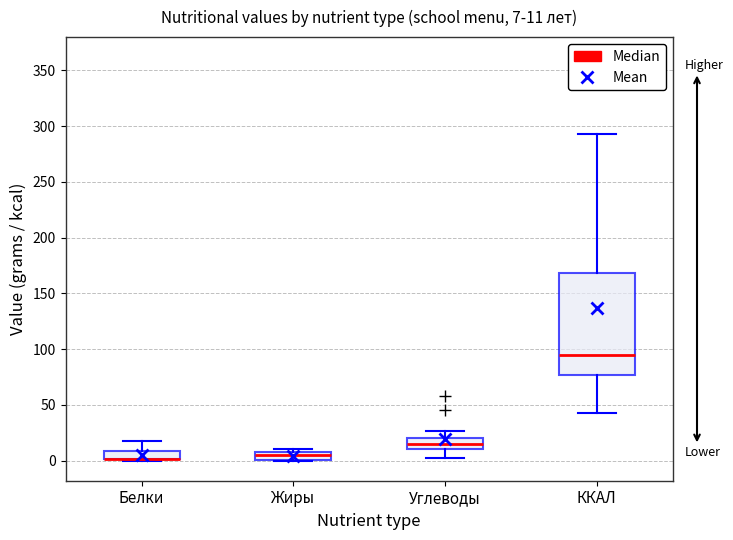

Which box is the tallest, from its lower edge to its upper edge?

ККАЛ